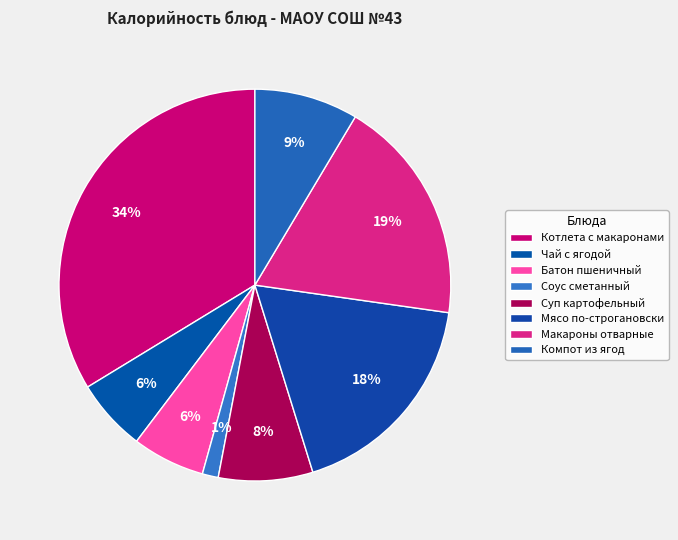

To the nearest percent, what portion does Котлета с макаронами represent?

34%